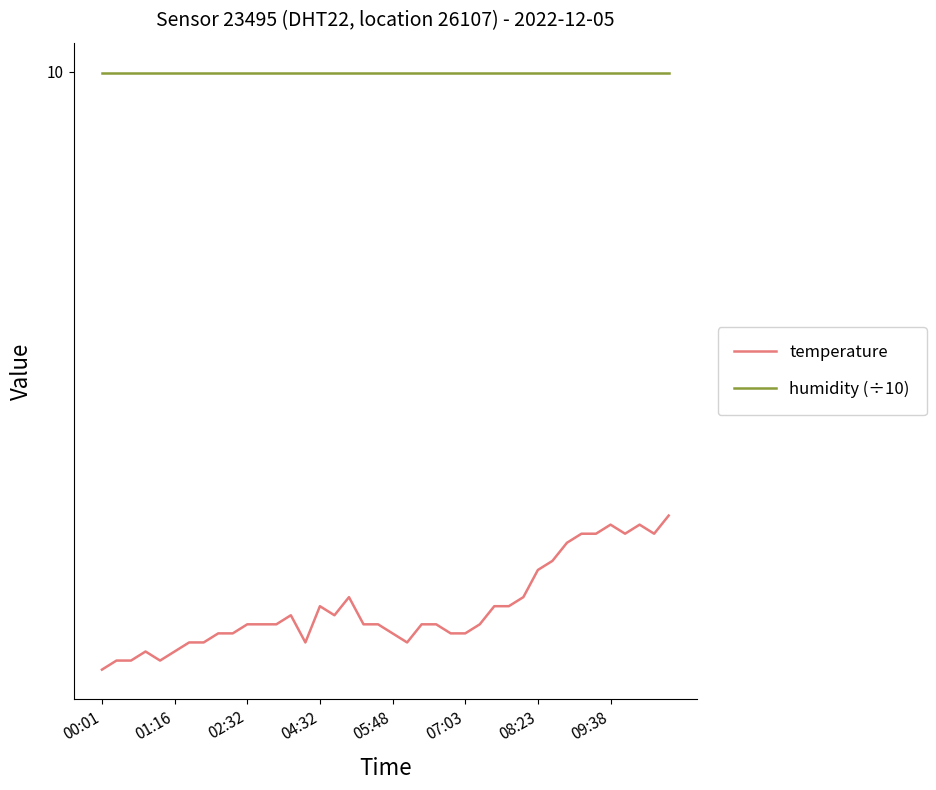

In temperature, how many points are lower than both neighbors (excluding endpoints)?

6